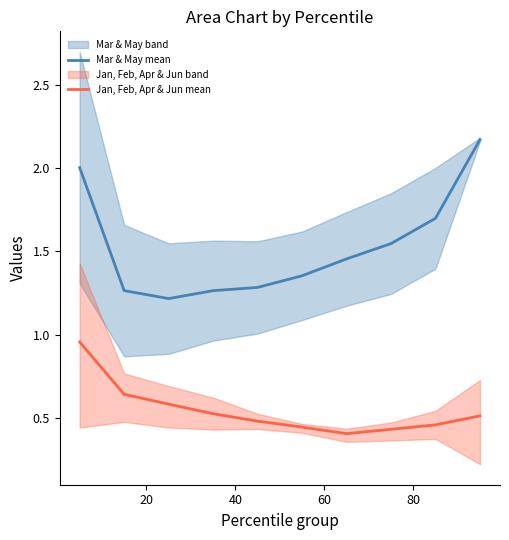

True or false: Mar & May mean and Jan, Feb, Apr & Jun mean intersect in this chart.

False